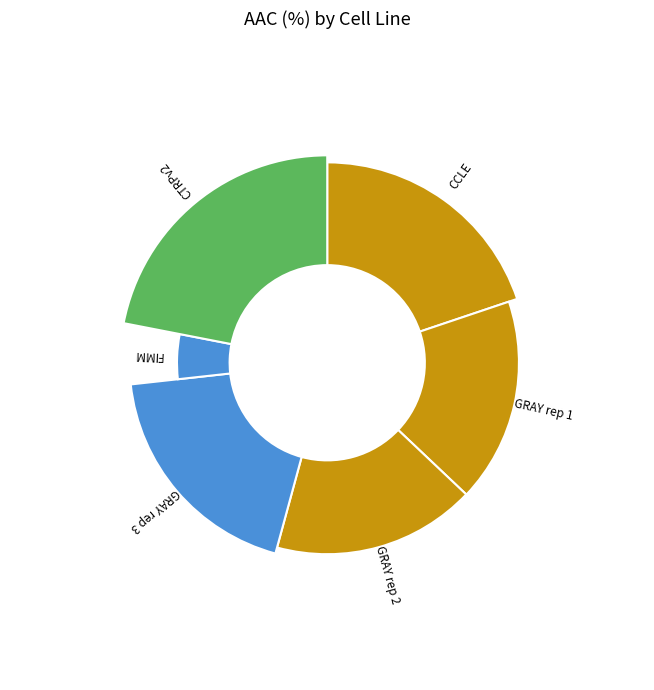

Rank the categories by value from lowest to highest.

FIMM, GRAY rep 2, GRAY rep 1, GRAY rep 3, CCLE, CTRPv2